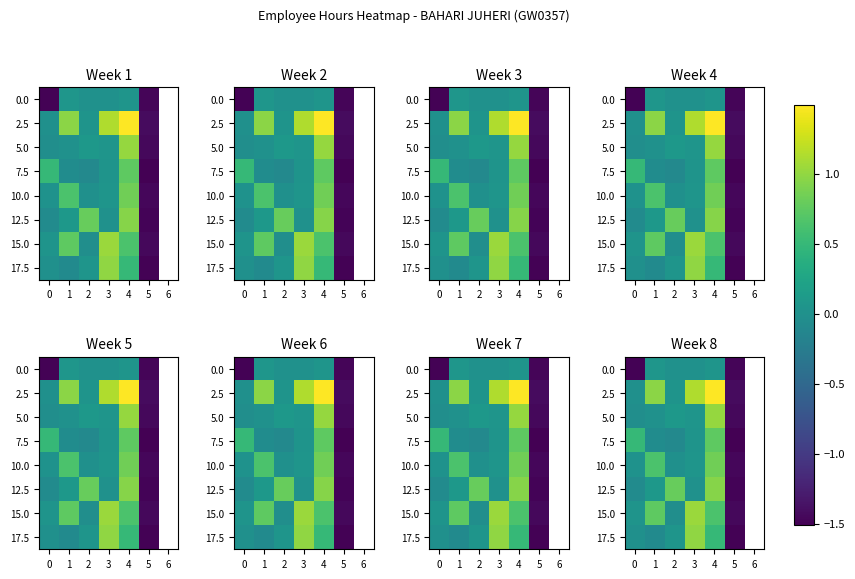

Rank the categories by 5.0 value from highest to lowest.

4, 2, 1, 0, 5, 6, 3